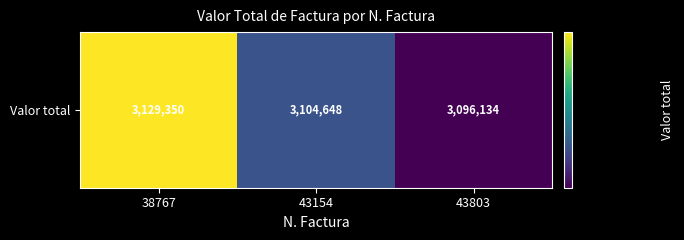

What is the difference between the values at 38767 and 43154?

24702